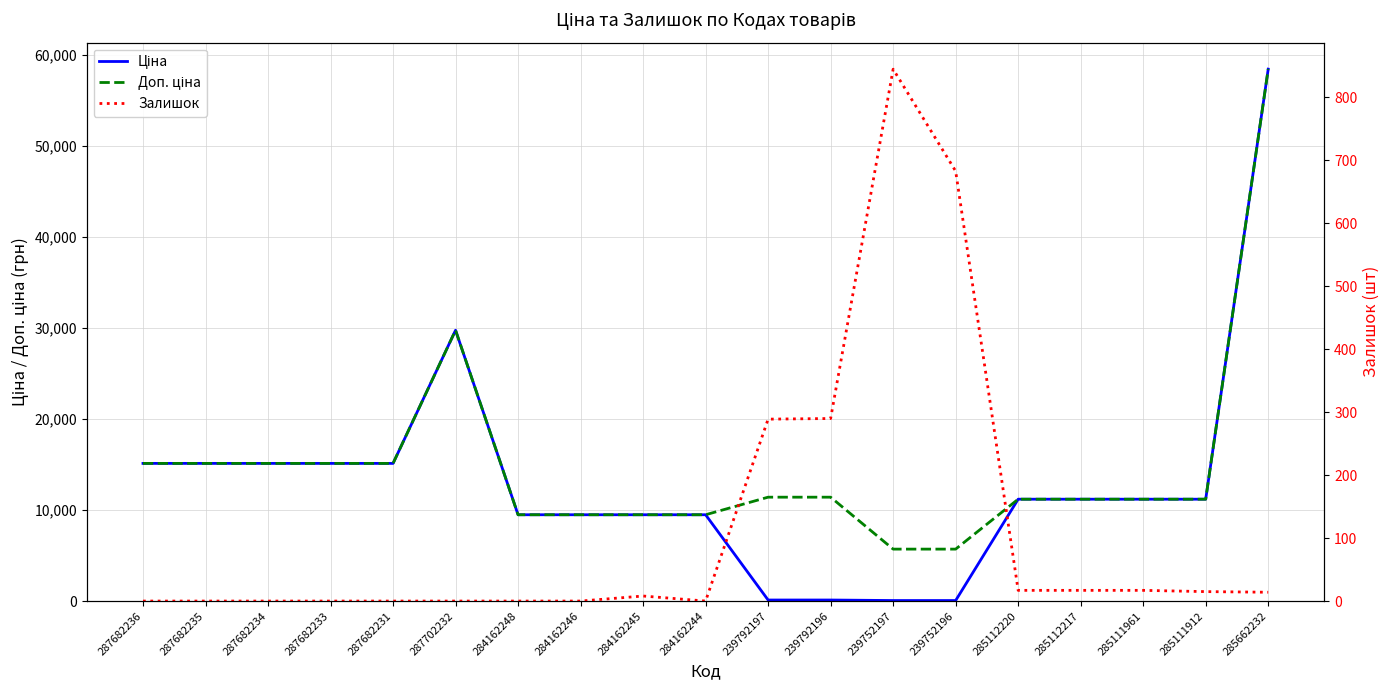

What are all the series names shown in the legend?

Ціна, Доп. ціна, Залишок